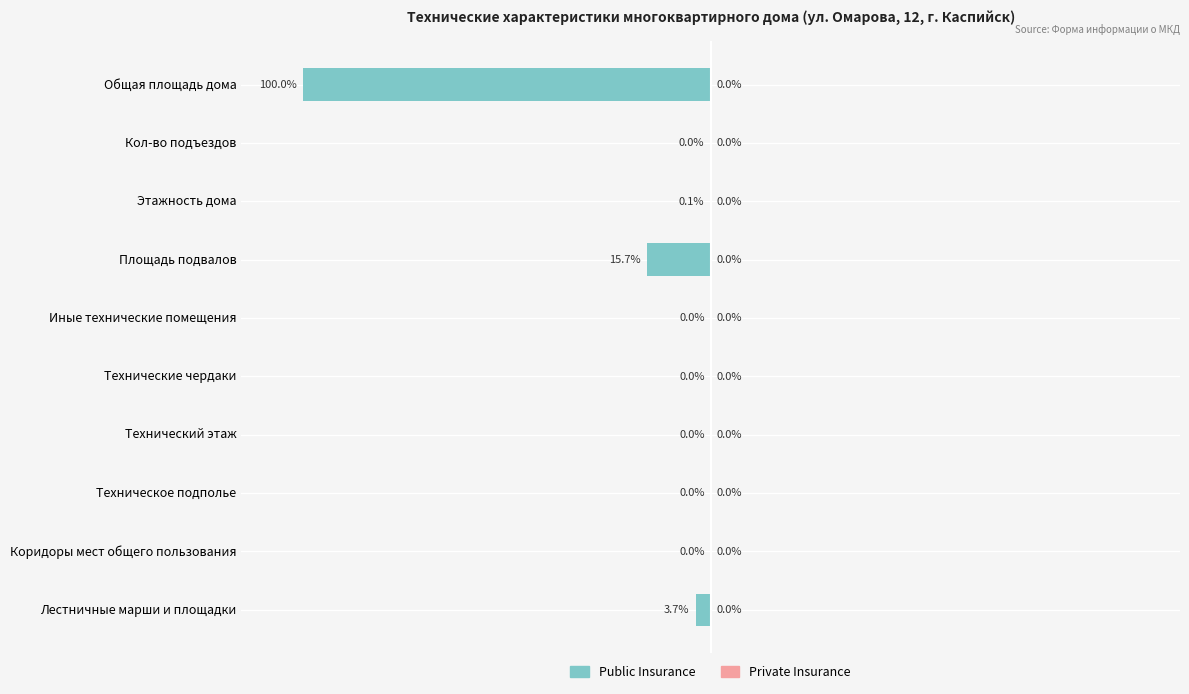

At which label is the value closest to -50?

Площадь подвалов